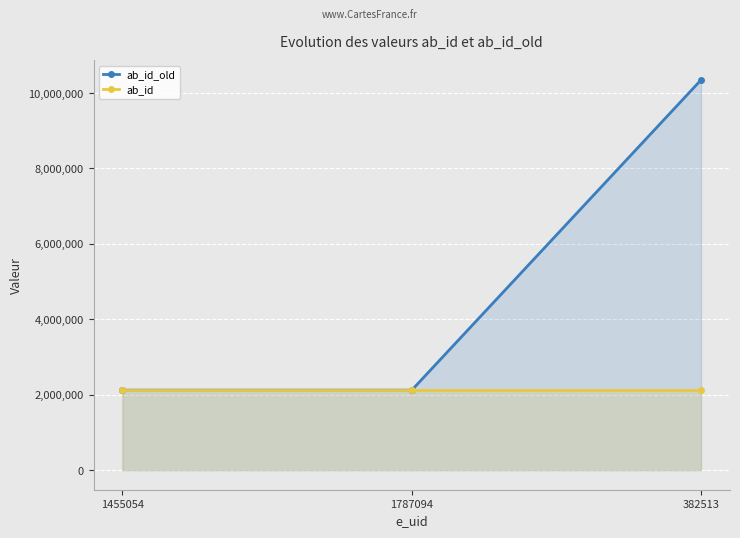

How many lines are shown in the chart?

2